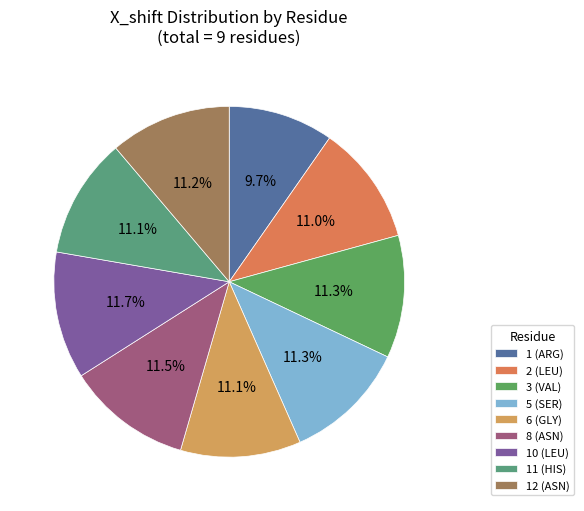

Which category has the smallest portion of the pie?

1 (ARG)